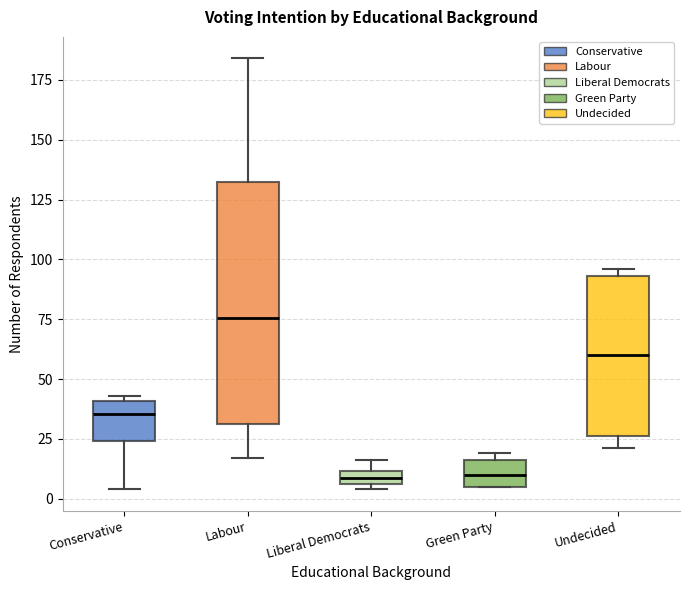

Which box is the tallest, from its lower edge to its upper edge?

Labour